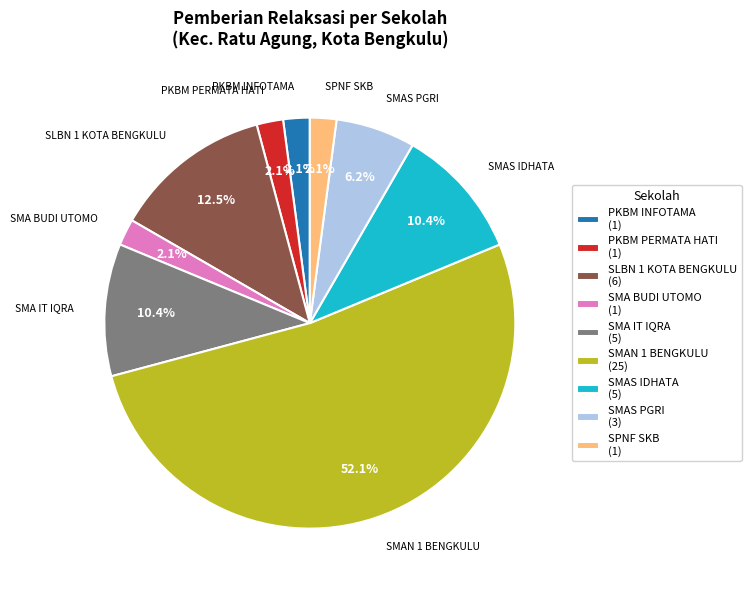

What percentage is NOT represented by SLBN 1 KOTA BENGKULU (6)?

87.5%